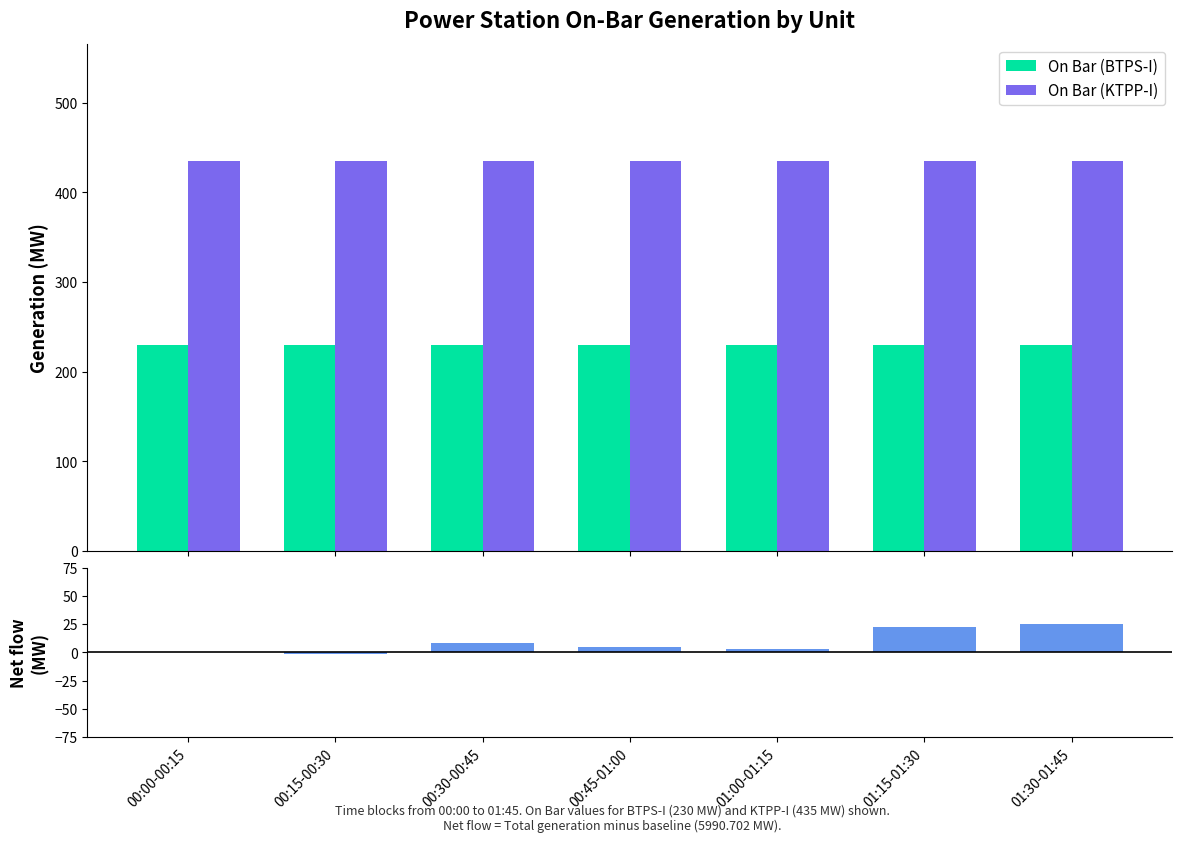

True or false: On Bar (KTPP-I) has a value of 435 at 00:15-00:30.

True